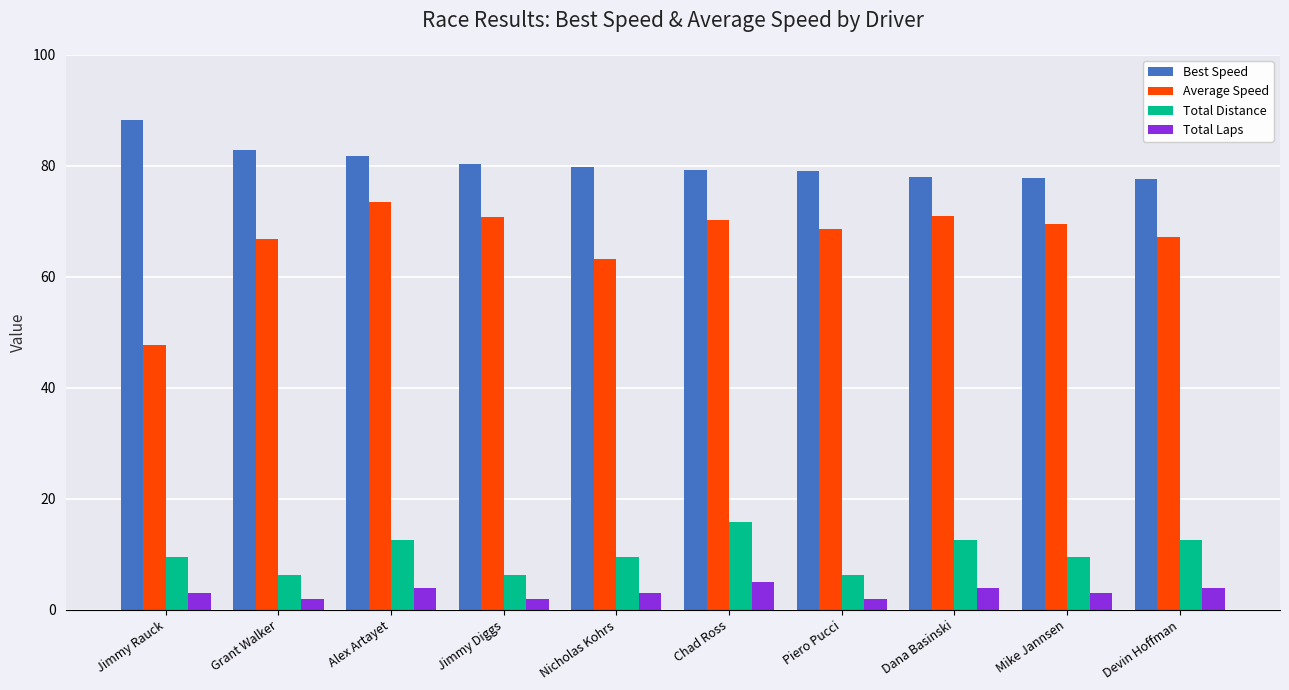

Rank the series by their maximum value, from highest to lowest.

Best Speed, Average Speed, Total Distance, Total Laps